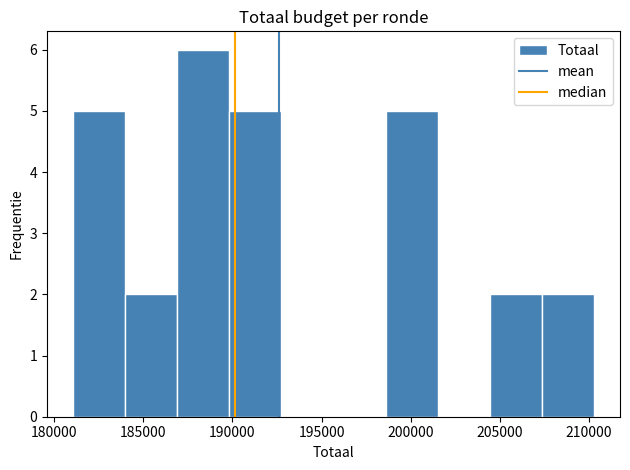

Reading left to right, list every bar in this chart as the range it spans on the x-axis followed by its height. Neither the bar edges nor the heights are printed on the chart, so give them approximately, as read against the axes.

181000 to 184000: 5
184000 to 187000: 2
187000 to 190000: 6
190000 to 192500: 5
192500 to 195500: 0
195500 to 198500: 0
198500 to 201500: 5
201500 to 204500: 0
204500 to 207500: 2
207500 to 210500: 2